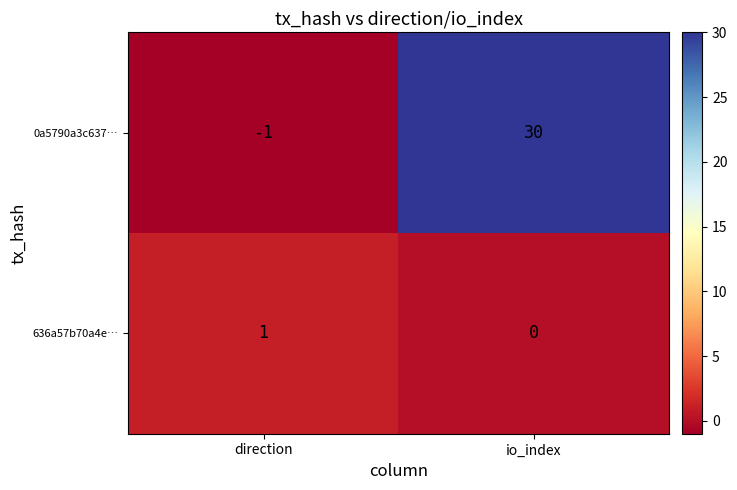

Which series has the largest range (max minus min)?

0a5790a3c637…